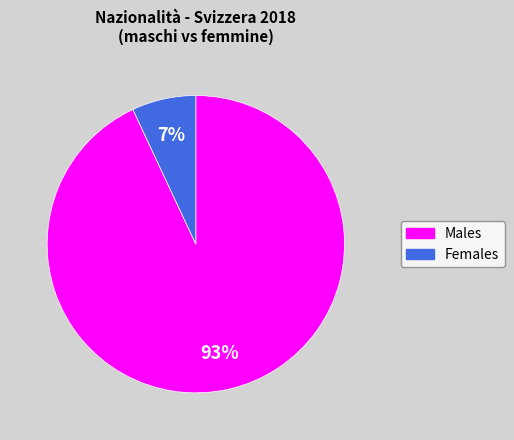

How many slices are in this pie chart?

2